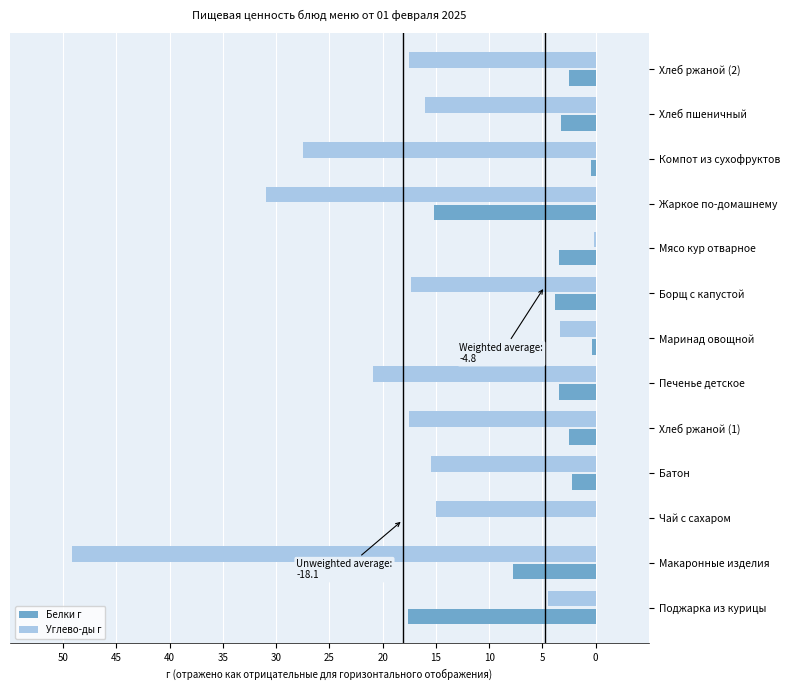

What are all the series names shown in the legend?

Белки г, Углево-ды г